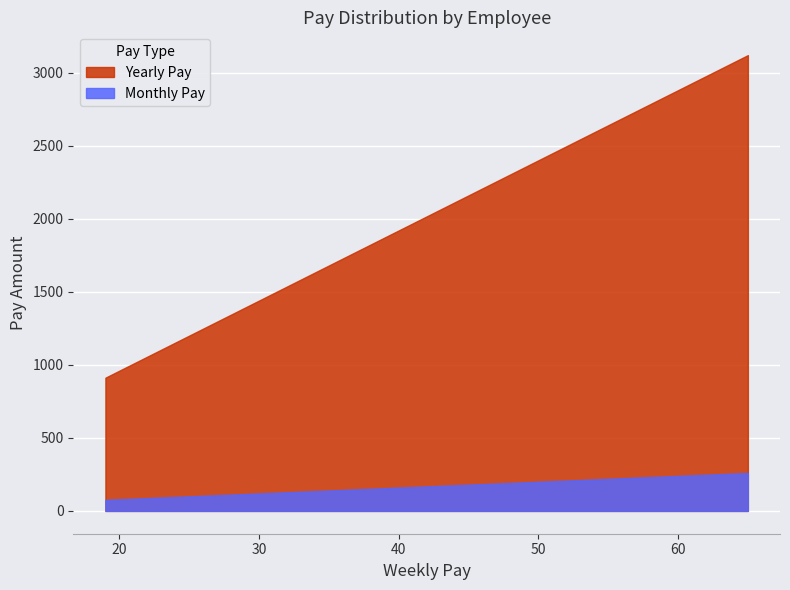

True or false: weekly_pay and monthly_pay intersect in this chart.

False